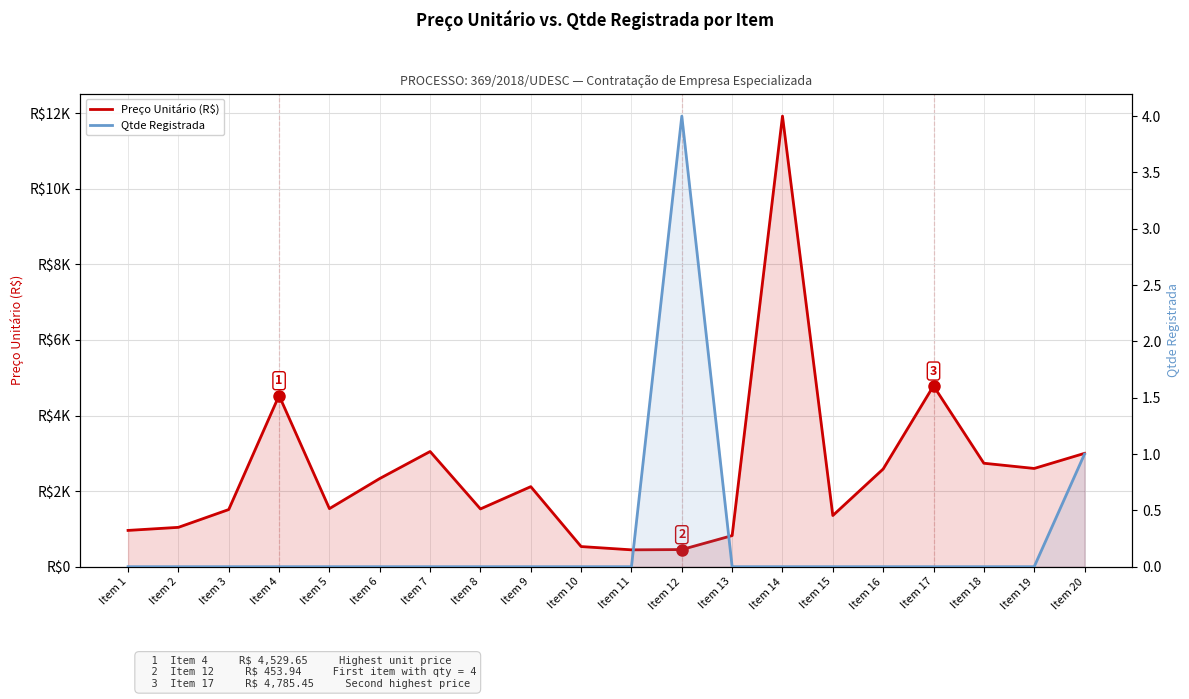

At which label is Preço Unitário (R$) closest to 6185?

Item 17